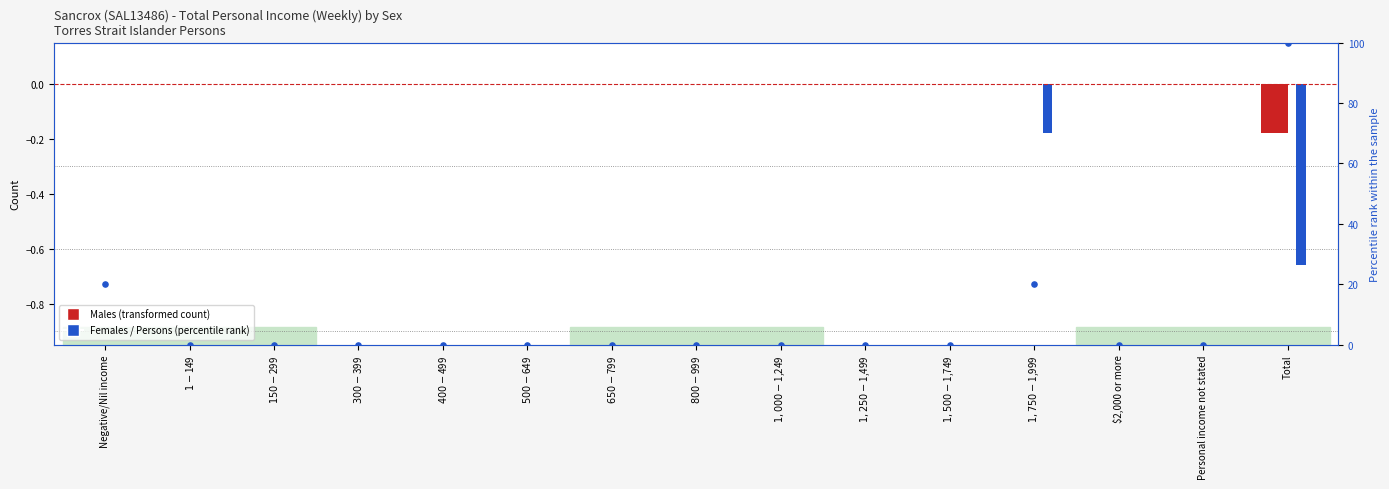

Which series contains the lowest Y value?

Females